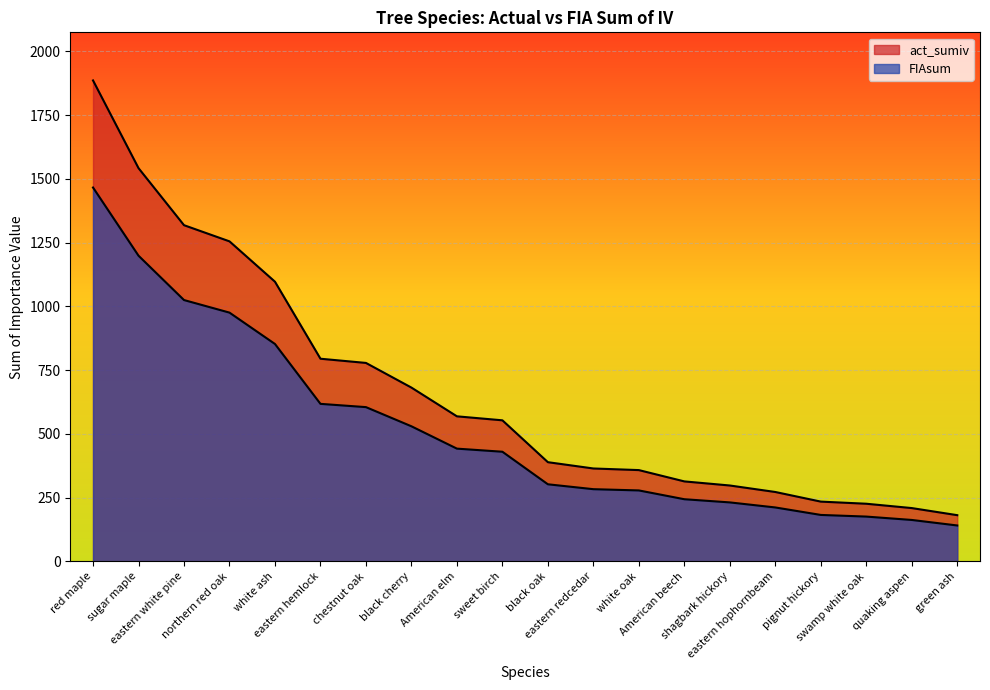

What is the label of the 14th point from the left?

American beech